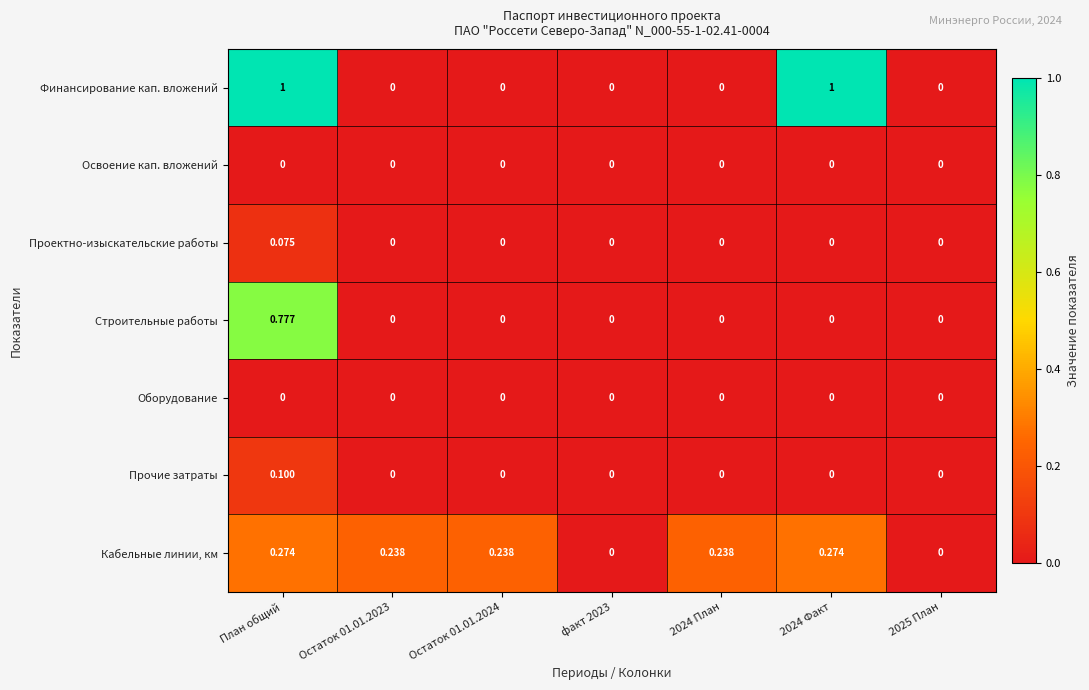

What is the difference between the highest and lowest values at План общий?

1.0